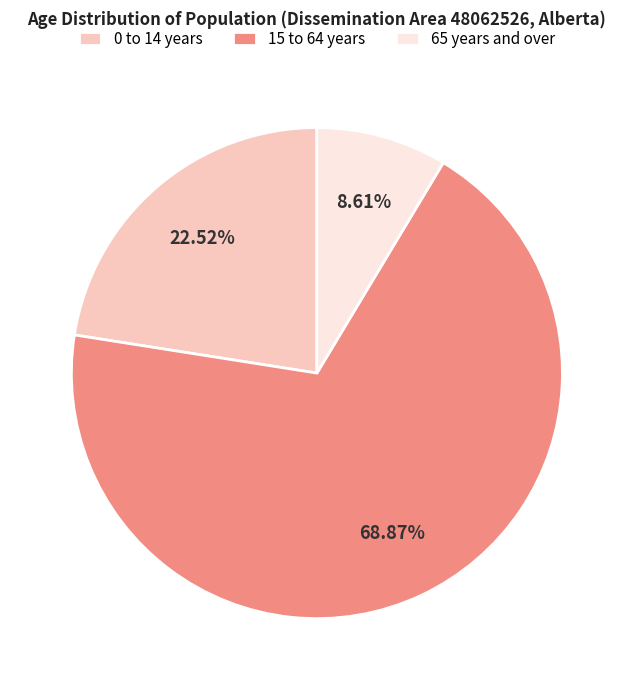

To the nearest percent, what percentage of the pie is 65 years and over?

9%